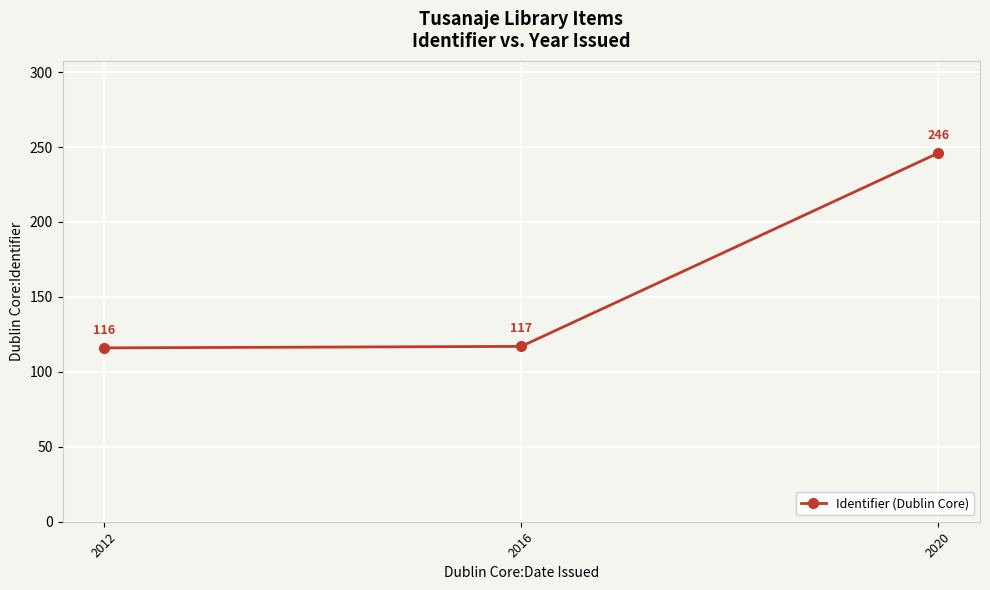

What is the value of the 3rd point from the left?

246